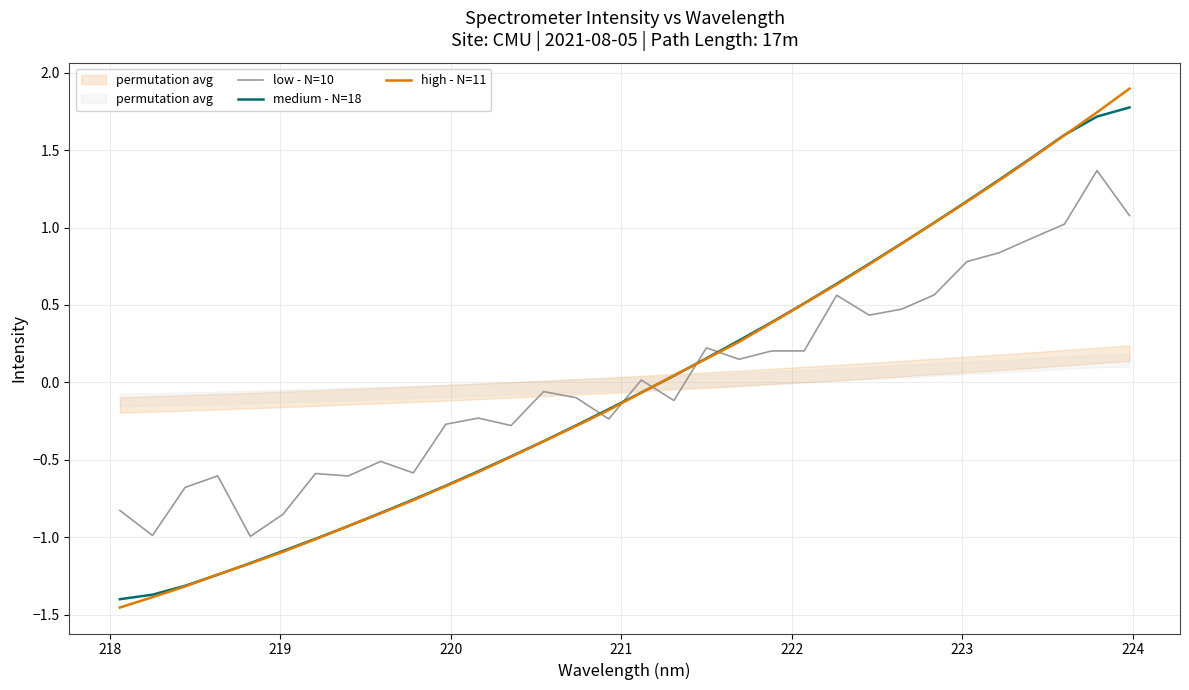

What is the highest value of the medium - N=18 series?

1.8